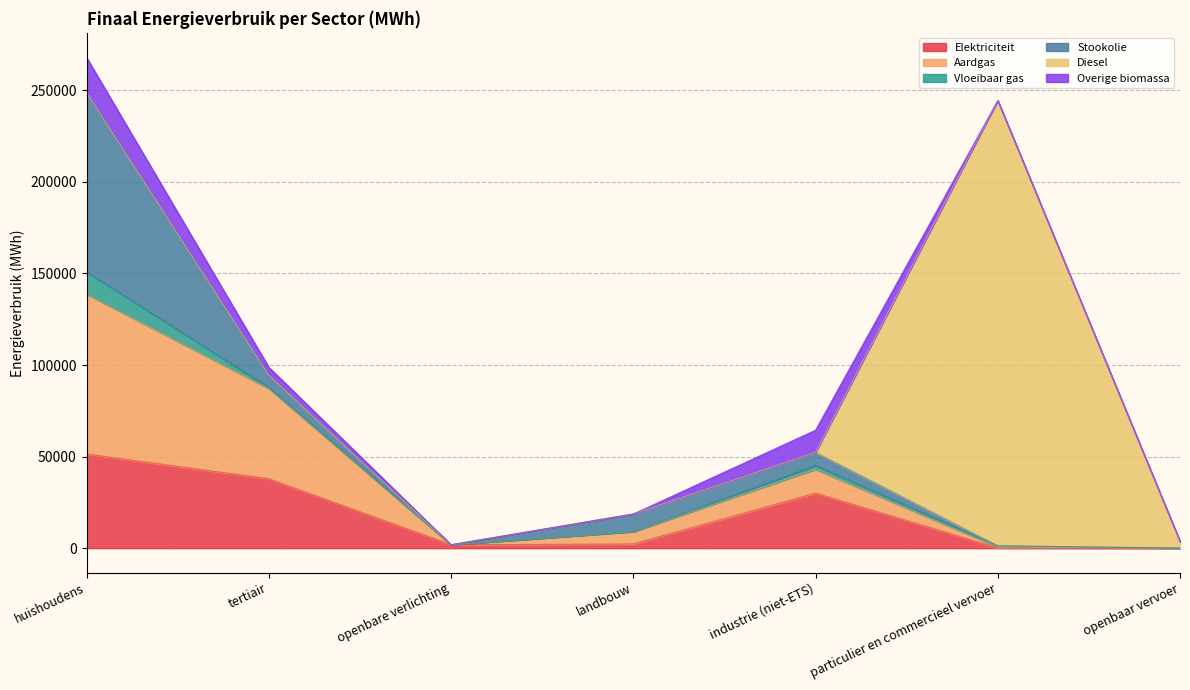

How many data points in Stookolie are less than 6763?

3